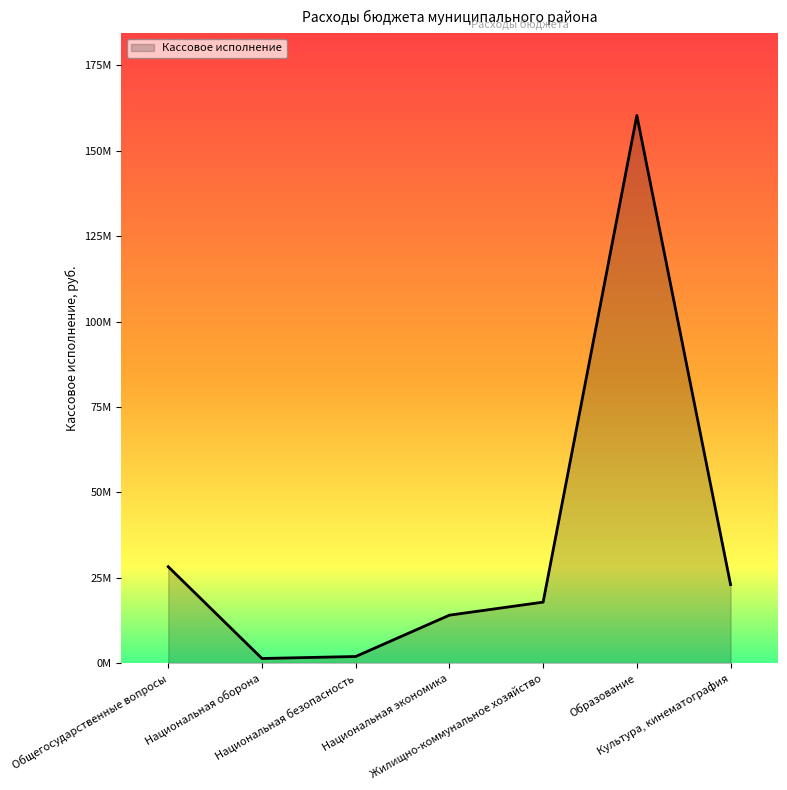

What is the difference between the second highest and minimum values?

26878878.5